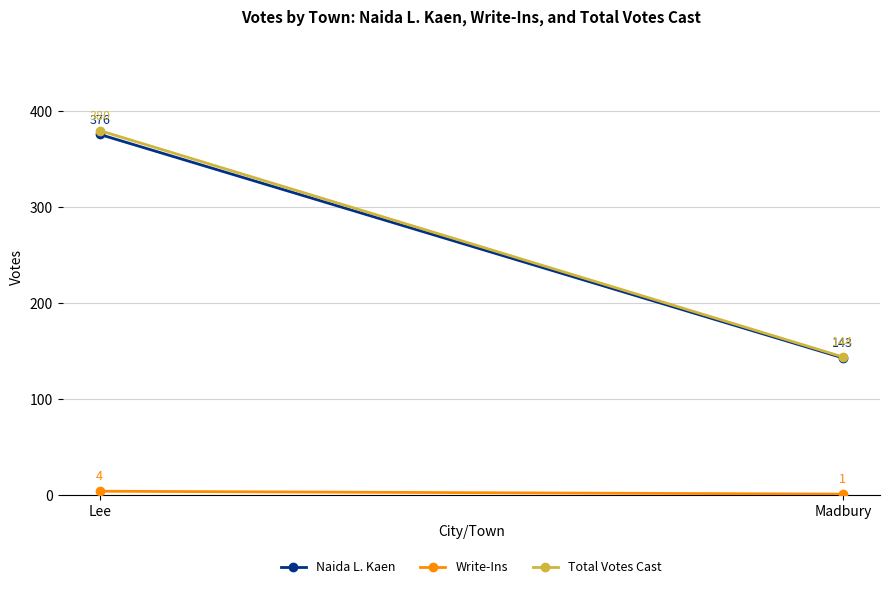

List the series in order of their peak value, lowest first.

Write-Ins, Naida L. Kaen, Total Votes Cast